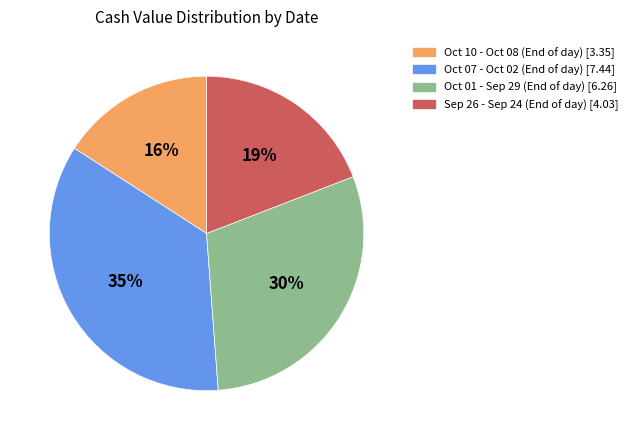

Count the number of slices in the pie.

4